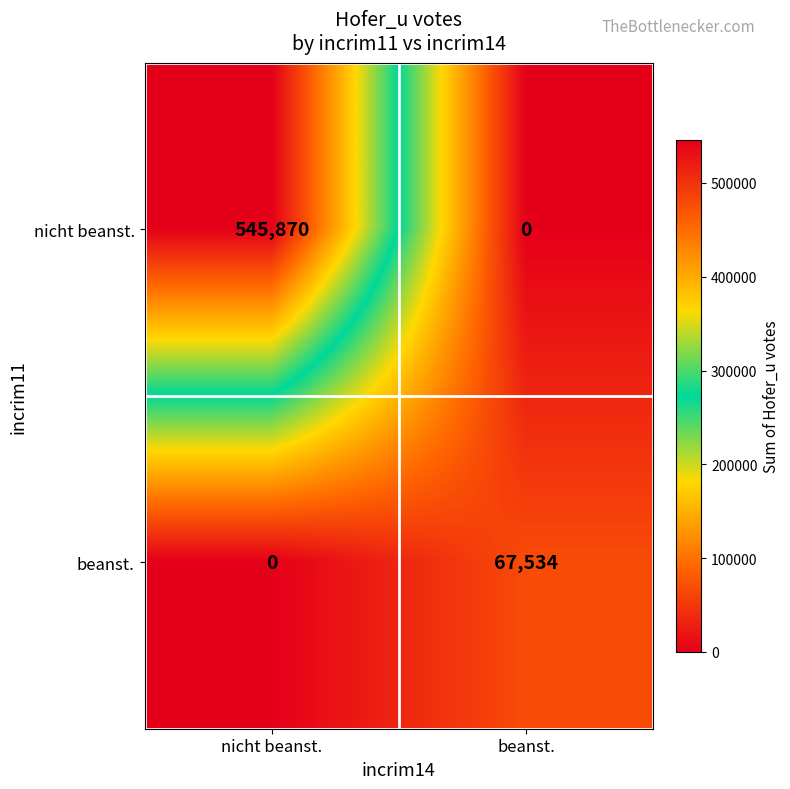

The value of nicht beanst. at beanst. is 0. True or false?

True